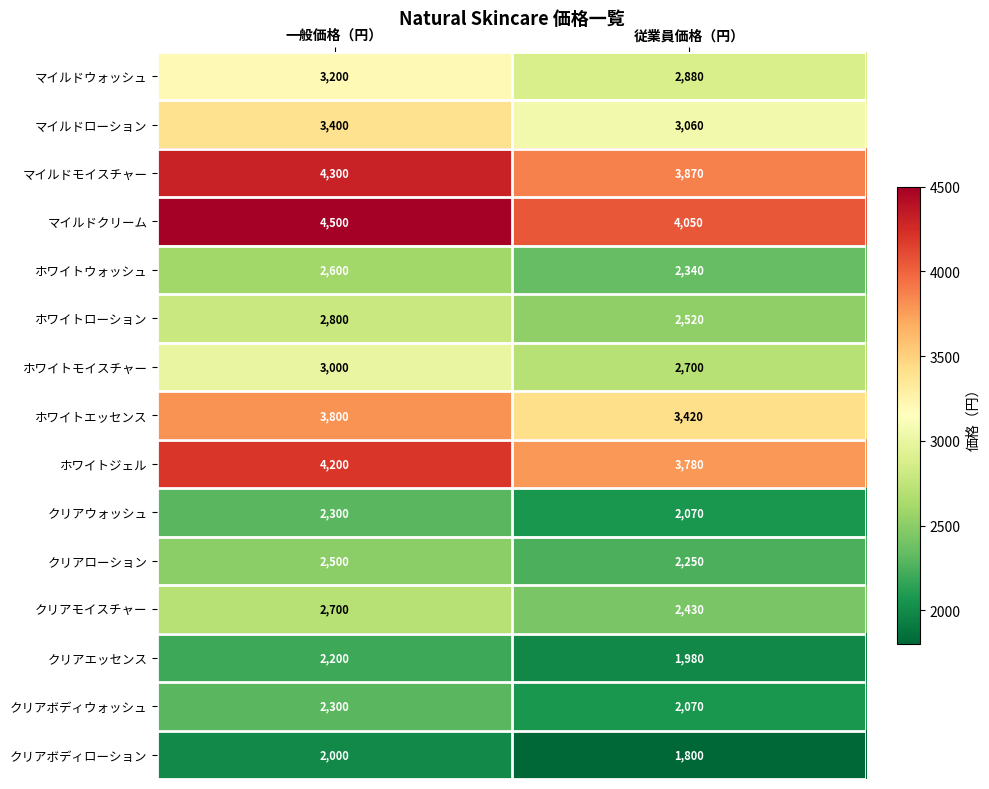

How many data points does each series have?

2